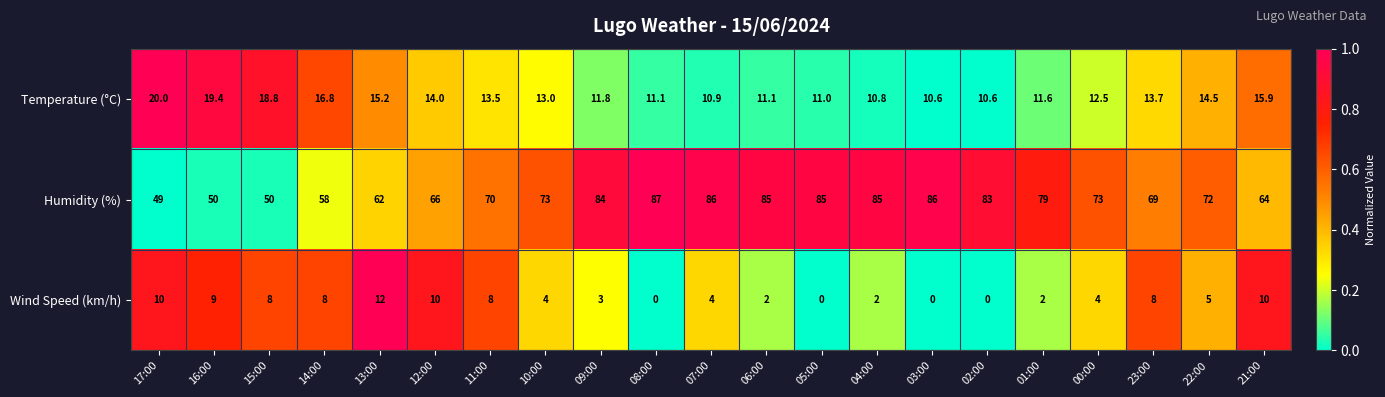

Rank the series by their maximum value, from highest to lowest.

Humidity (%), Temperature (°C), Wind Speed (km/h)